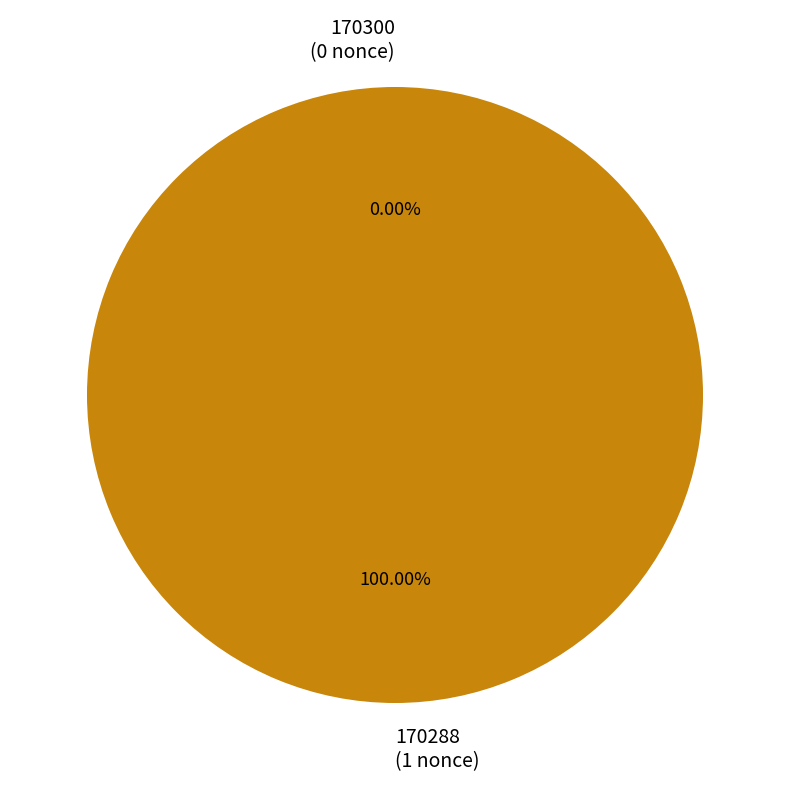

Rank the categories by value from highest to lowest.

170288, 170300